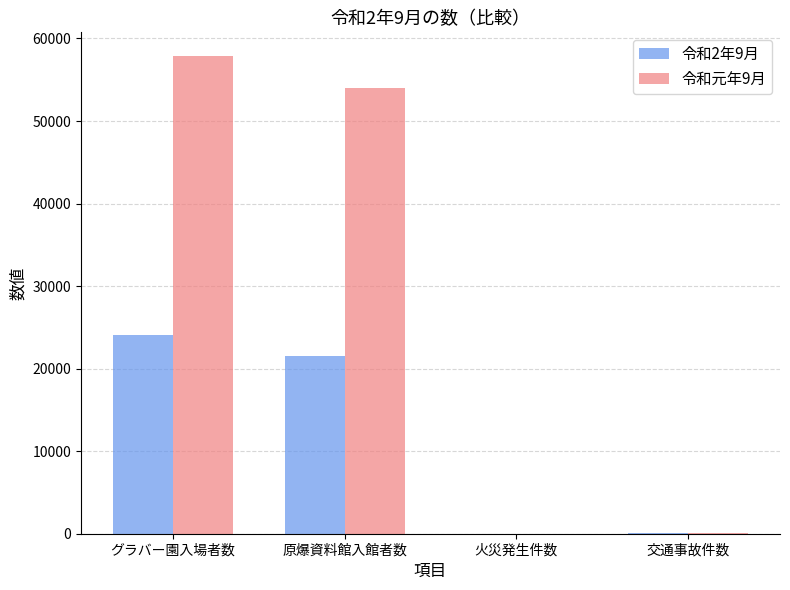

At which category is the sum across all series the highest?

グラバー園入場者数